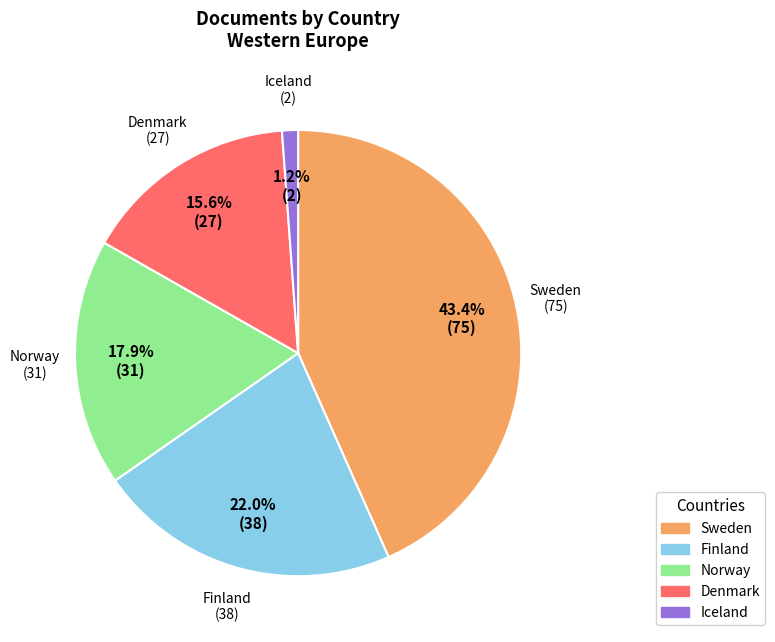

Combined, what portion of the pie is Norway and Iceland?

19.1%